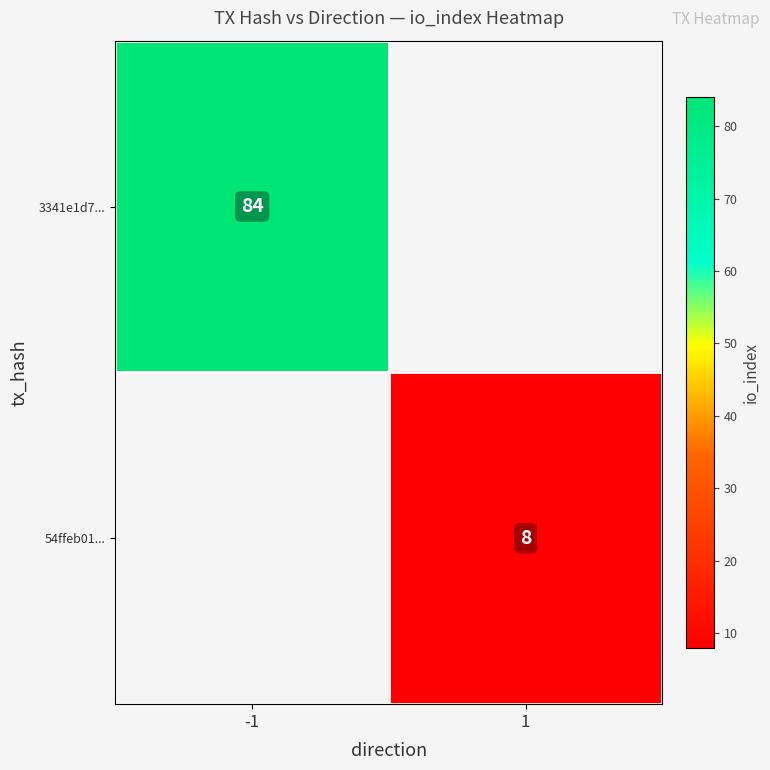

Is it true that 3341e1d7... equals 56 at -1?

False